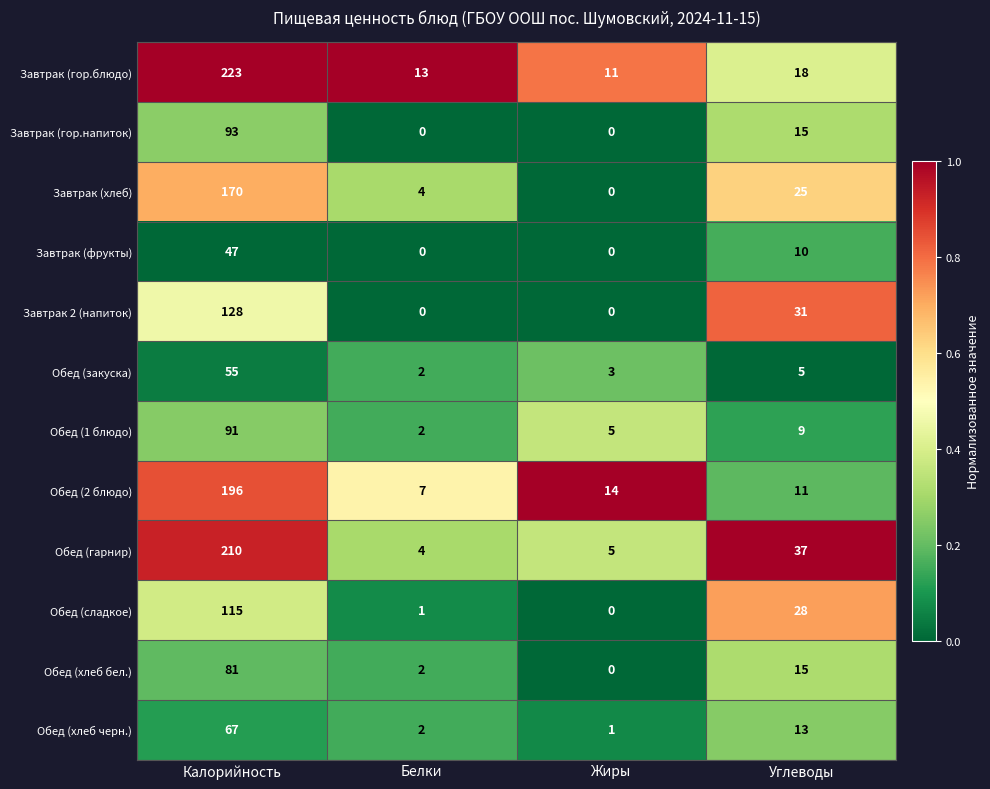

True or false: Завтрак 2 (напиток) has a value of 128 at Калорийность.

True